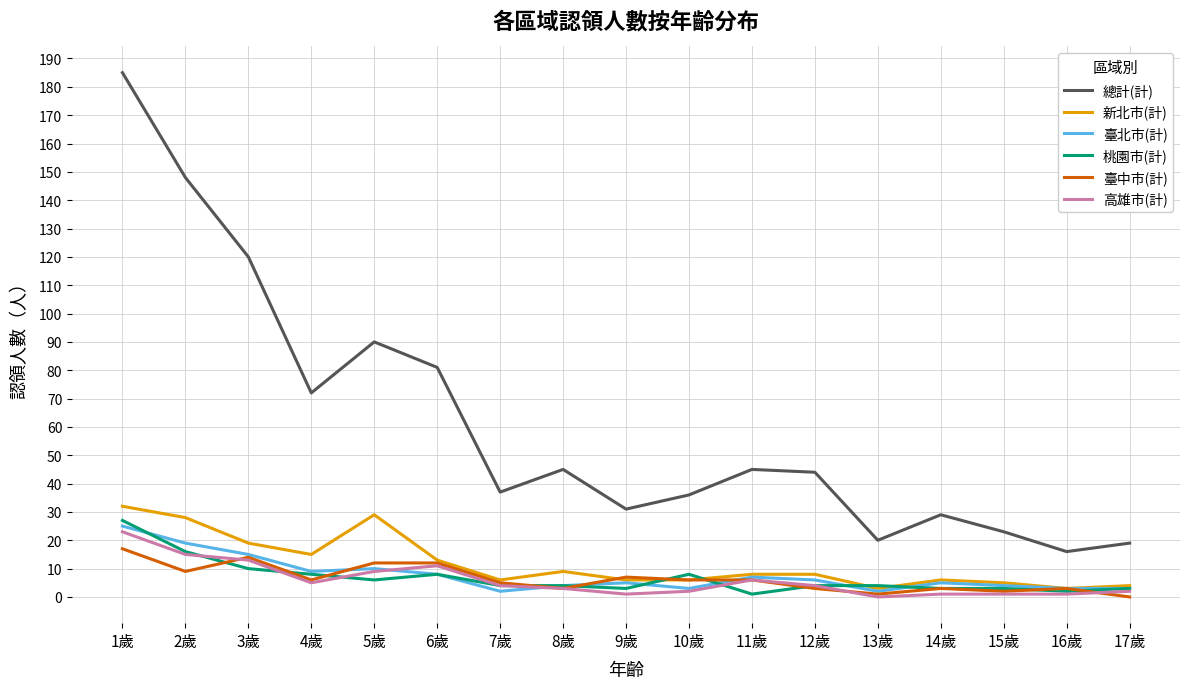

The value of 總計(計) at 14歲 is 29. True or false?

True